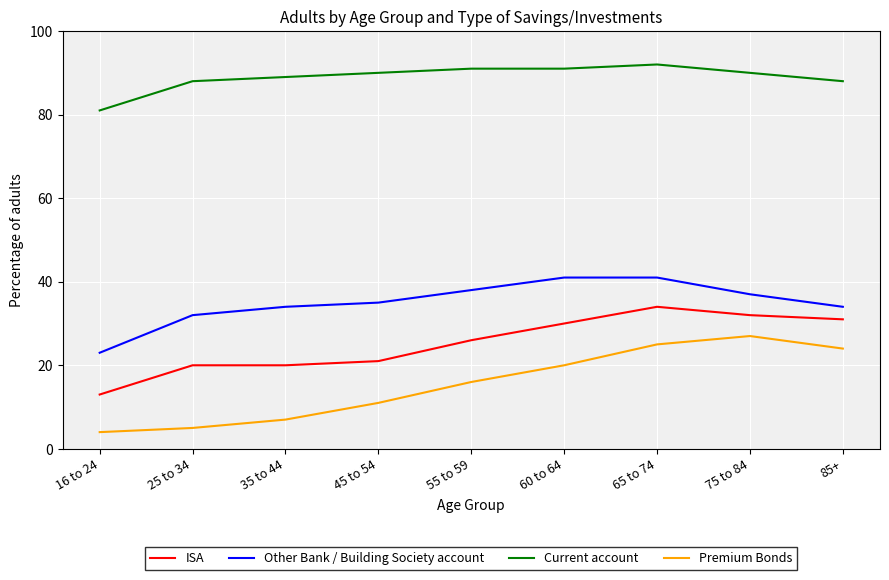

List the series in order of their peak value, lowest first.

Premium Bonds, ISA, Other Bank / Building Society account, Current account